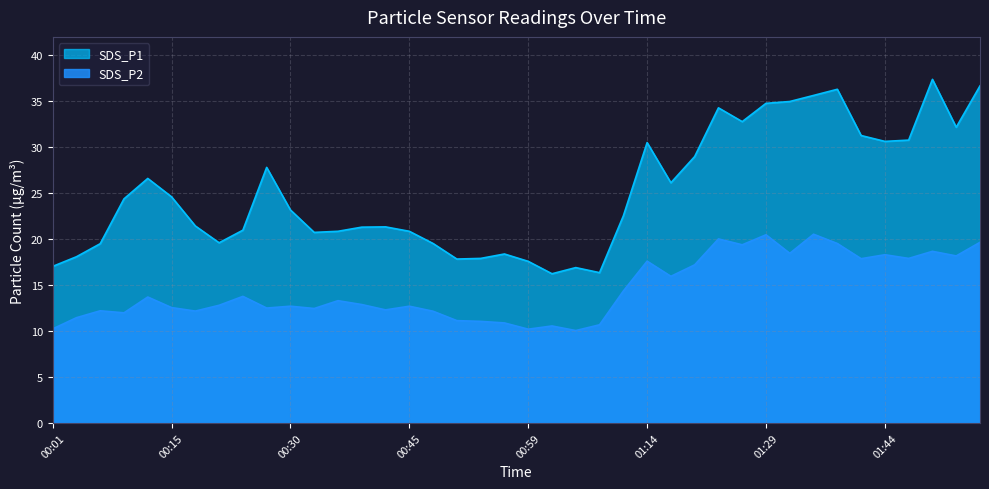

Reading right to left, what are all the values shown in this chart?

SDS_P1: 36.7	32.2	37.4	30.8	30.6	31.3	36.3	35.6	35.0	34.8	32.8	34.3	29.0	26.1	30.5	22.5	16.4	16.9	16.2	17.6	18.4	17.9	17.8	19.5	20.9	21.3	21.3	20.9	20.7	23.2	27.8	21.0	19.6	21.4	24.6	26.6	24.4	19.5	18.1	17.0
SDS_P2: 19.6	18.2	18.7	17.9	18.3	17.9	19.5	20.5	18.4	20.5	19.4	20.0	17.2	15.9	17.6	14.3	10.7	10.1	10.6	10.2	10.9	11.1	11.1	12.2	12.7	12.3	12.9	13.3	12.4	12.7	12.5	13.8	12.8	12.2	12.6	13.7	12.0	12.2	11.4	10.2